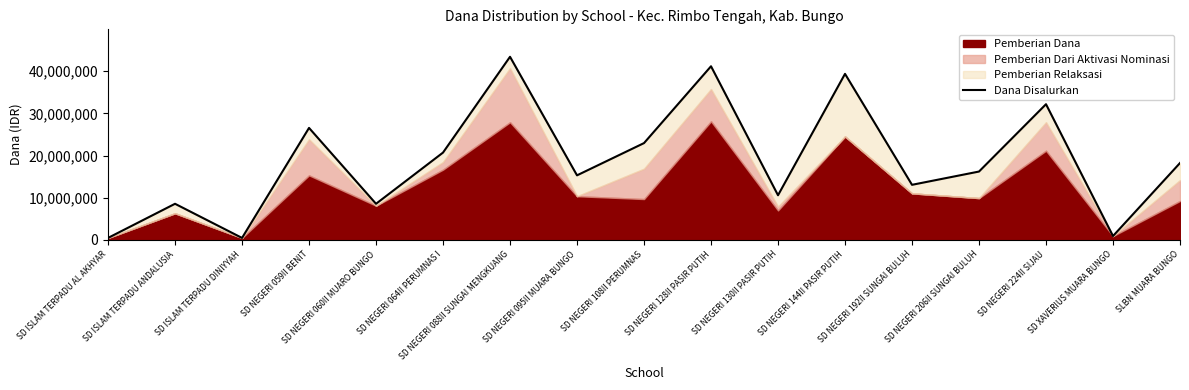

Reading right to left, extract all data points from this chart.

18225000	900000	32175000	16200000	13050000	39375000	10575000	41175000	22950000	15300000	43425000	20700000	8550000	26550000	450000	8550000	450000